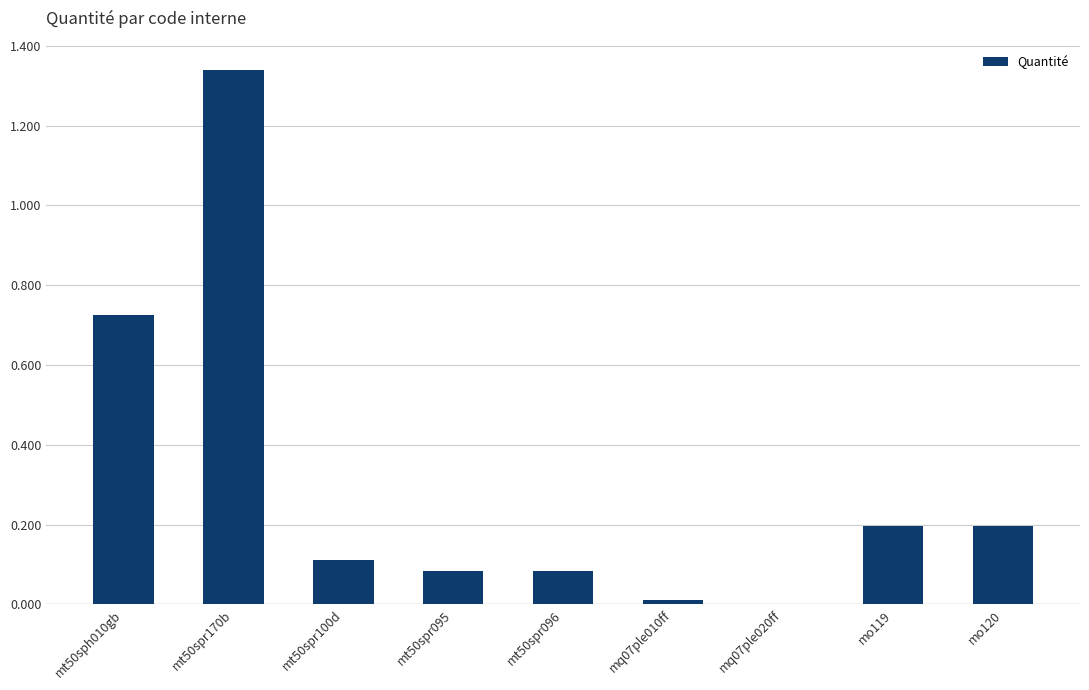

The chart shows a value of 0.2 at mo119. True or false?

True